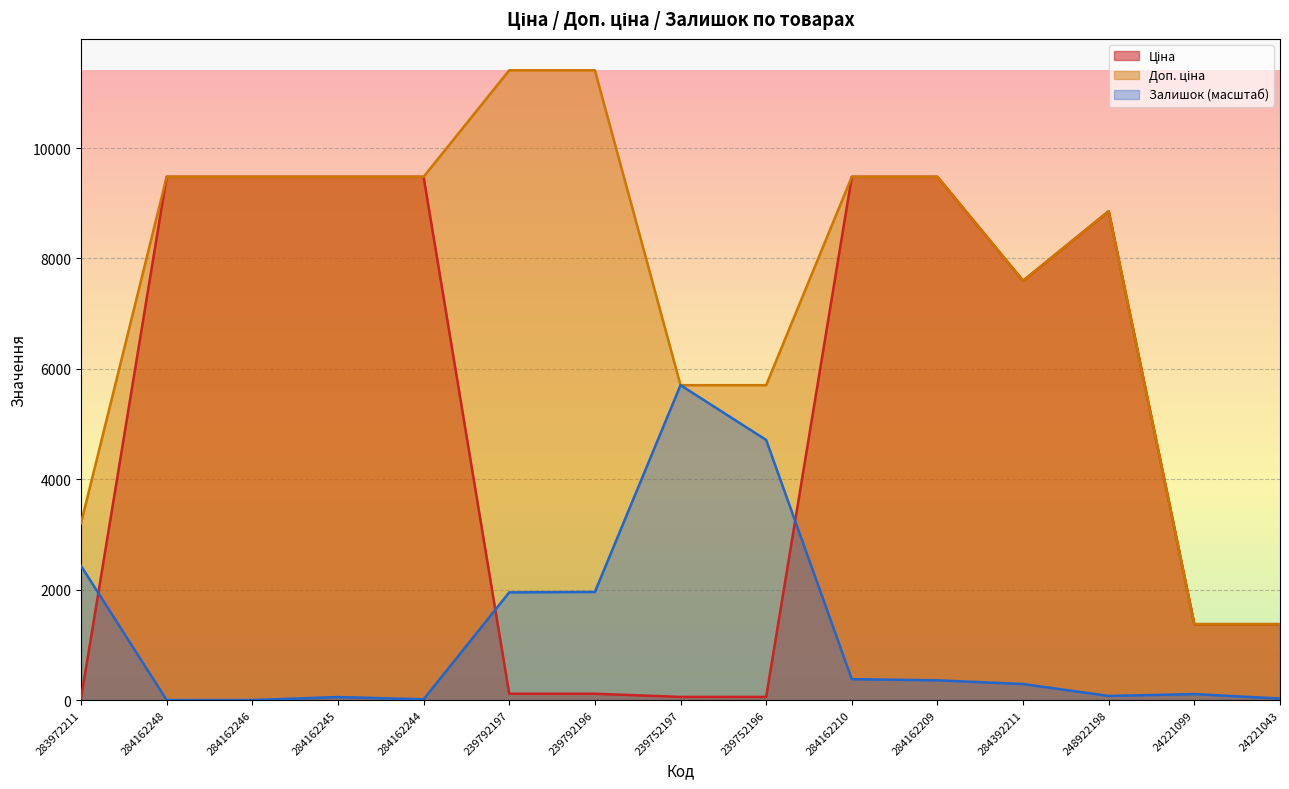

What is the highest value of the Залишок series?

5705.0